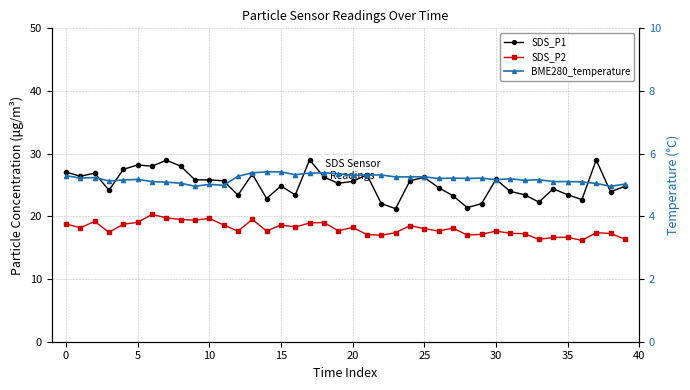

The SDS_P1 series shows 18.4 at 30. True or false?

False